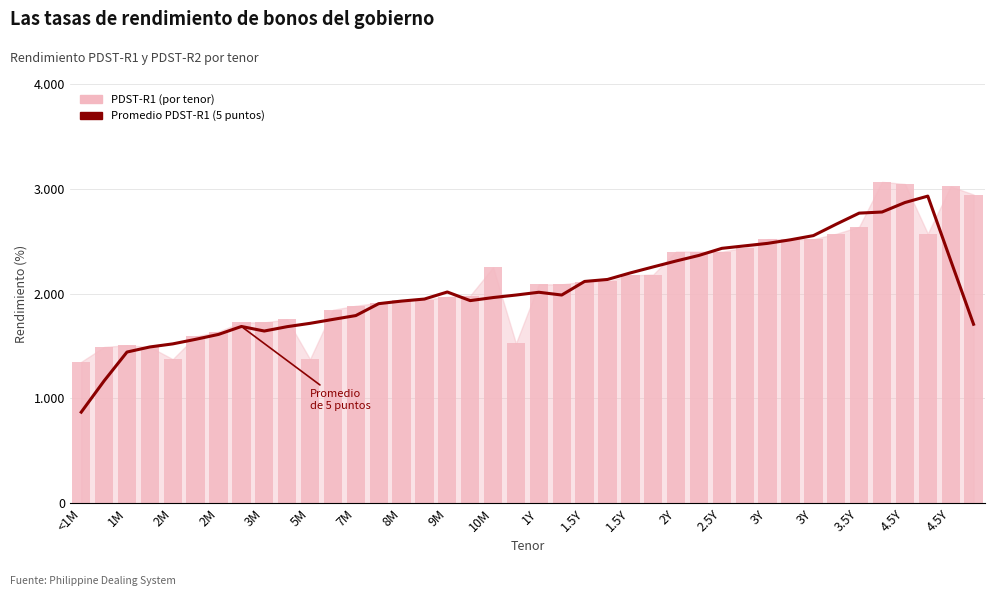

What is the label of the 33rd bar from the right?

8M